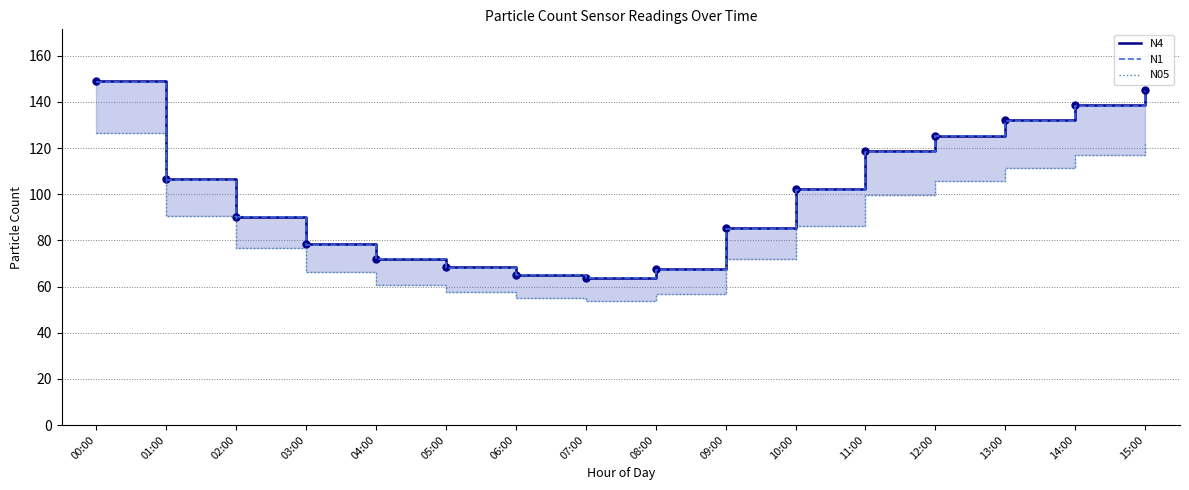

At which category is the sum across all series the highest?

00:00